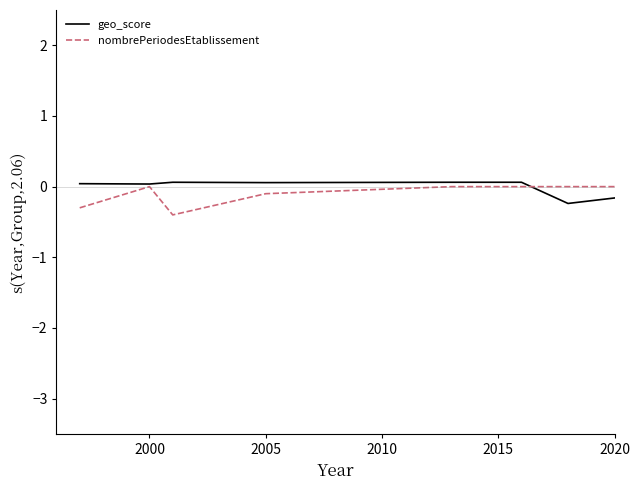

What is the minimum value shown in the chart?

-0.4